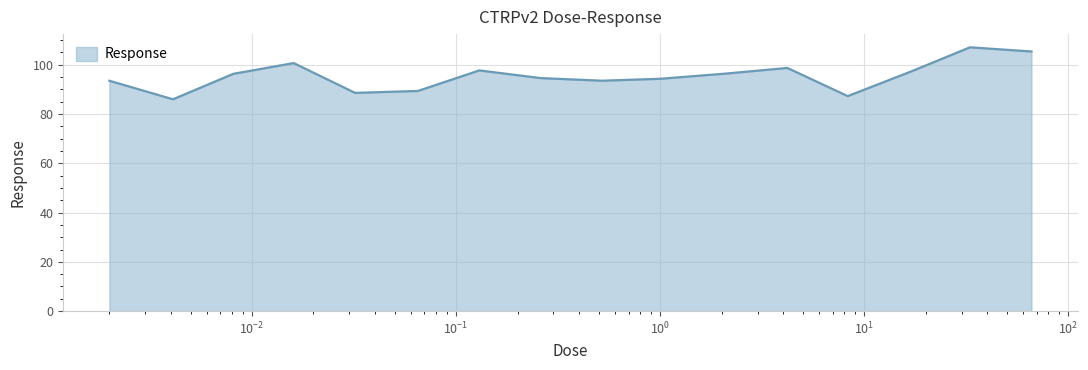

What is the difference between the maximum and minimum values?

21.1